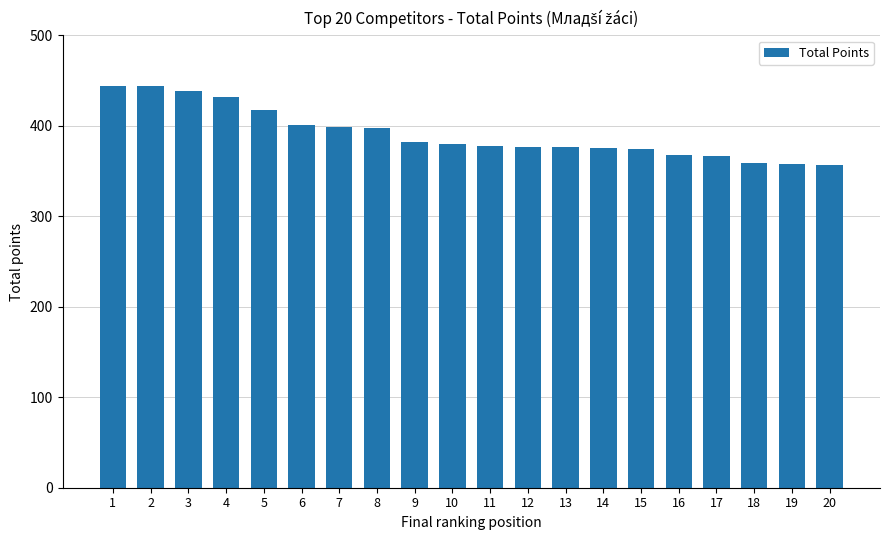

How many bars are there in total?

20